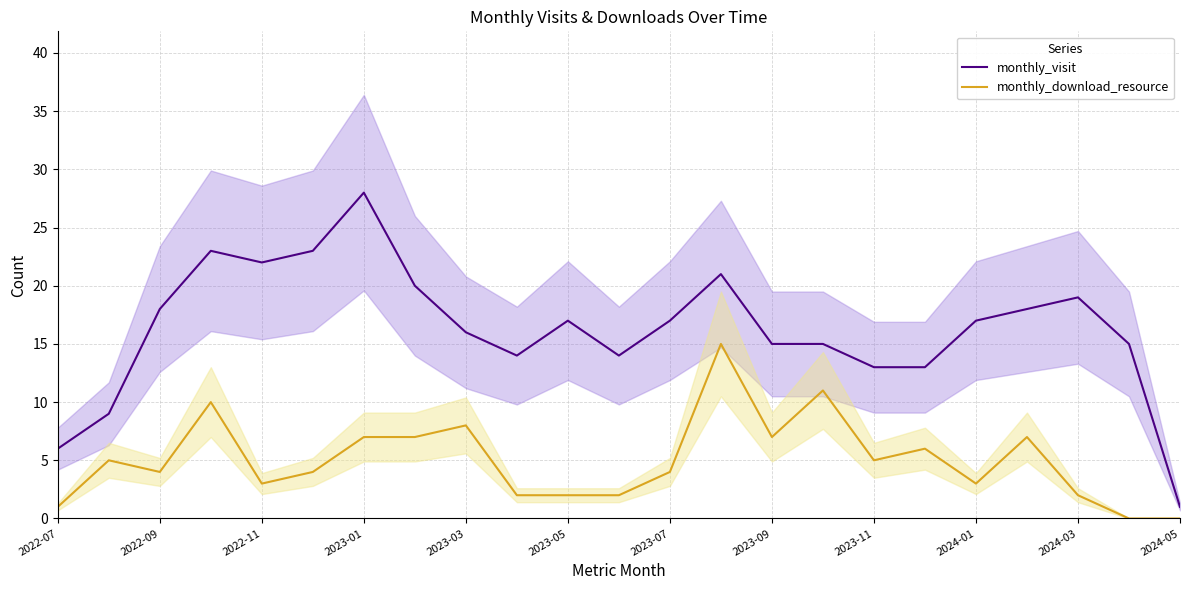

What is the highest value of the monthly_visit series?

28